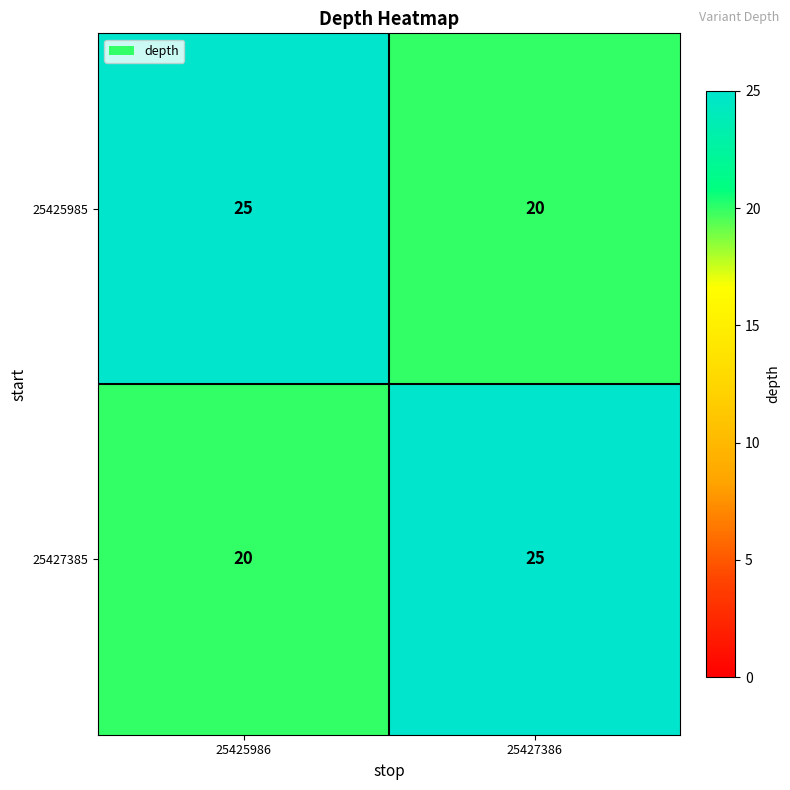

What is the difference between the 25425985 values at 25427386 and 25425986?

5